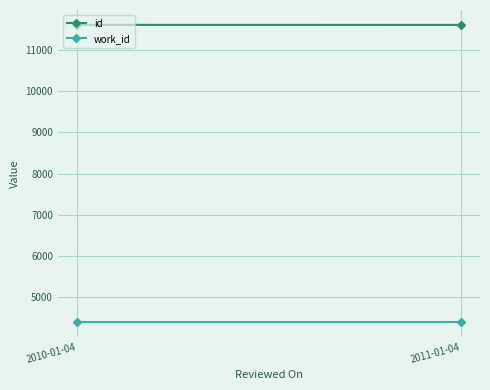

The value of work_id at 2010-01-04 is 6249. True or false?

False